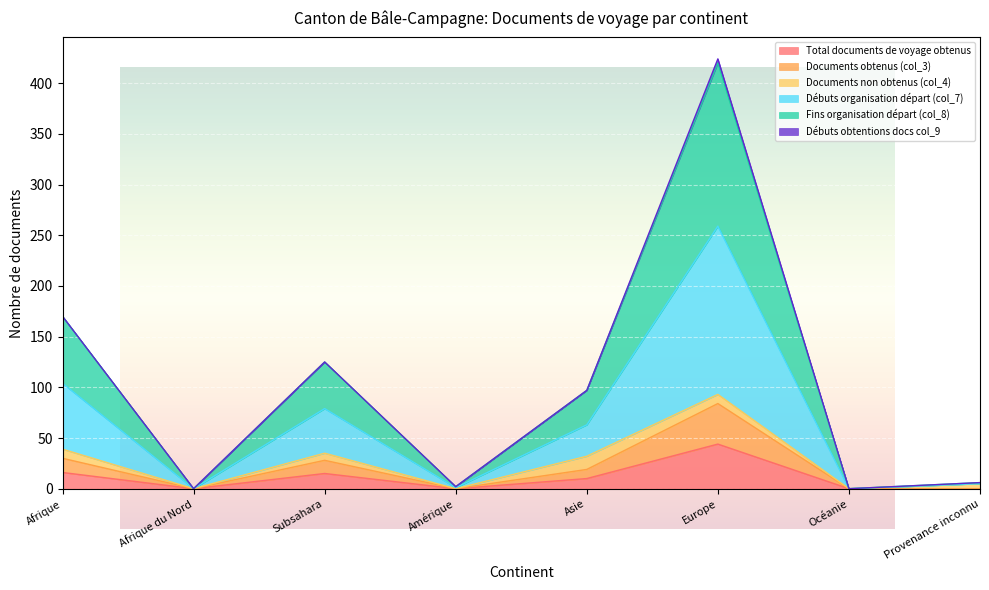

At how many categories does at least one series exceed 406?

1